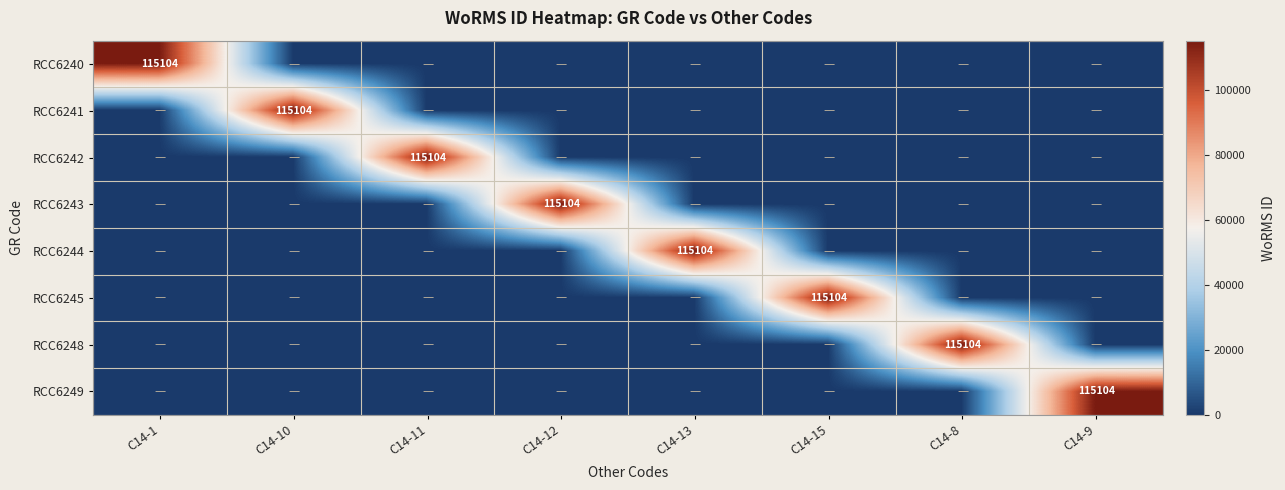

Which category has the highest value in the RCC6244 series?

C14-13